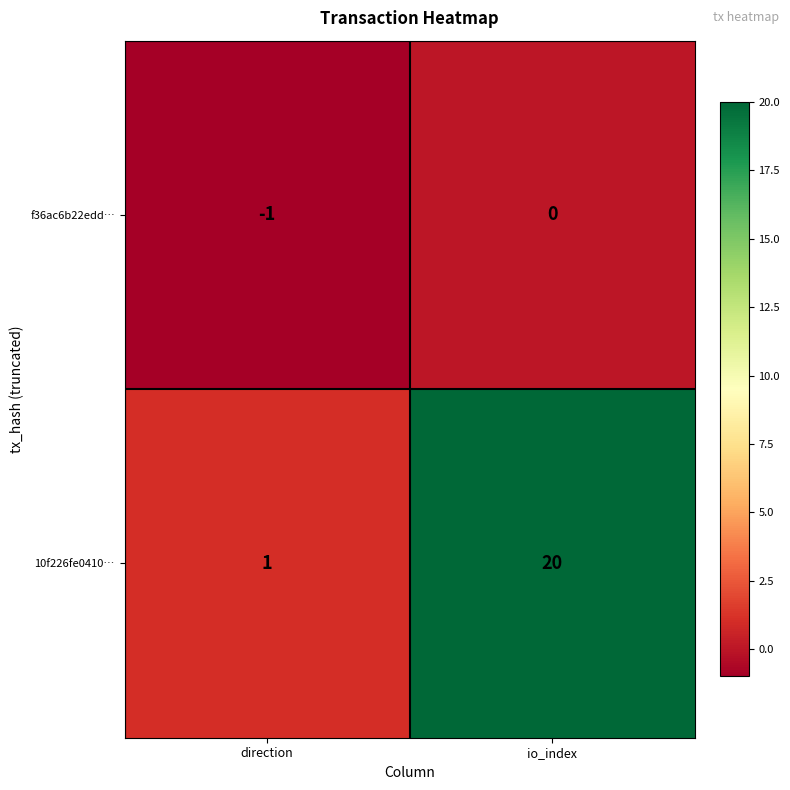

Reading left to right, transcribe all the data shown in this chart.

f36ac6b22edd…: -1	0
10f226fe0410…: 1	20